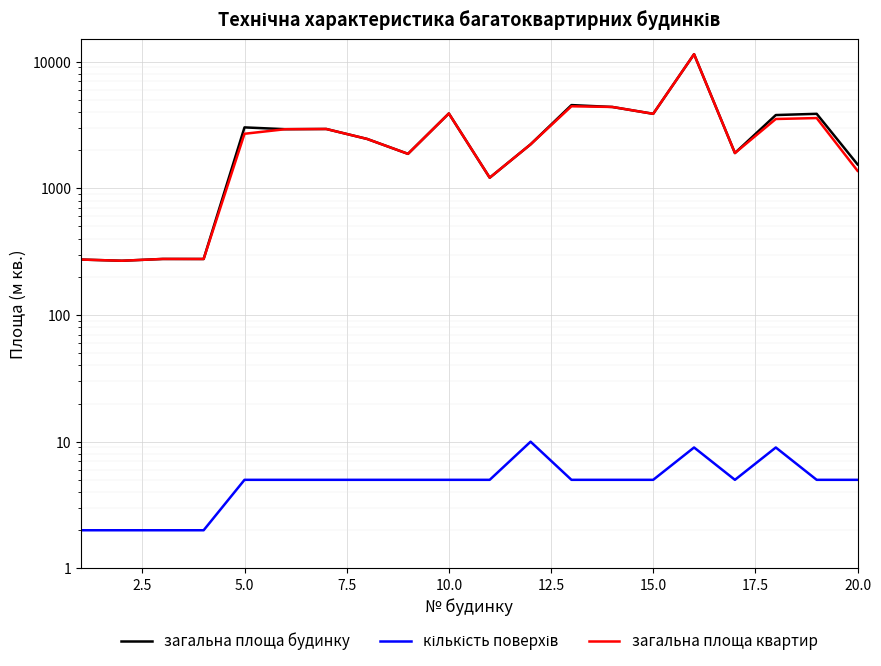

Is the value of загальна площа будинку at 20.0 greater than the value of загальна площа квартир at 18?

No